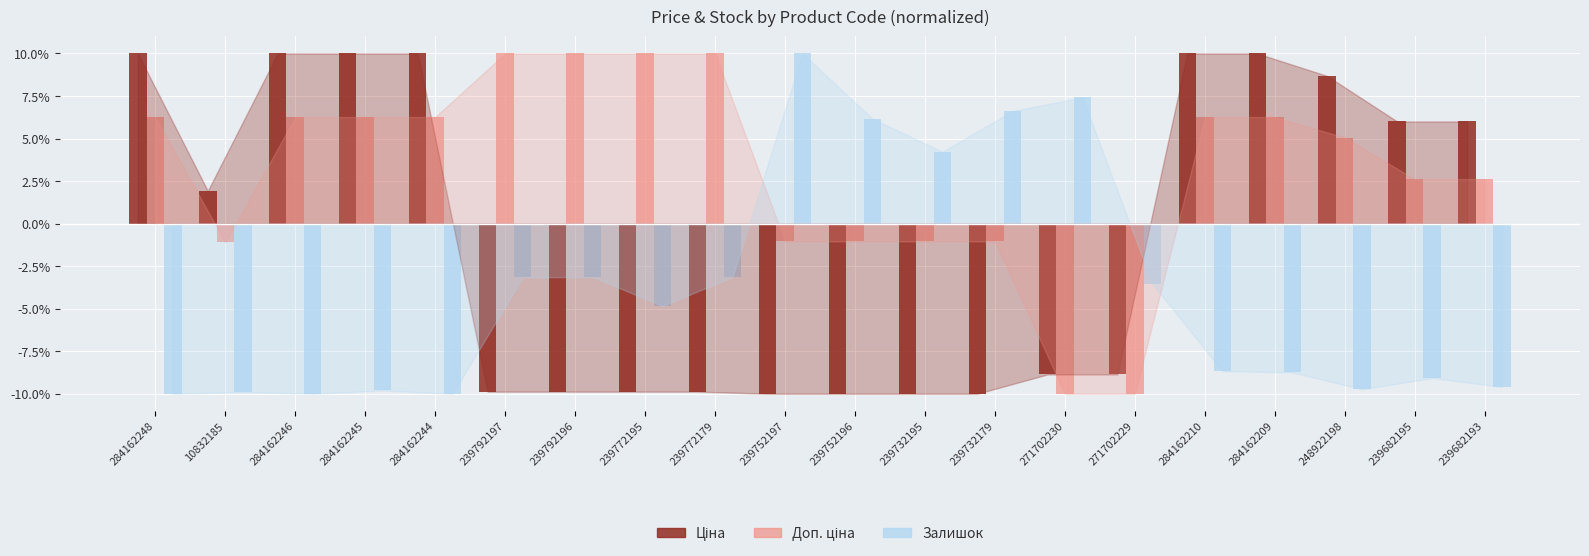

What is the label of the 15th bar from the right?

239792197